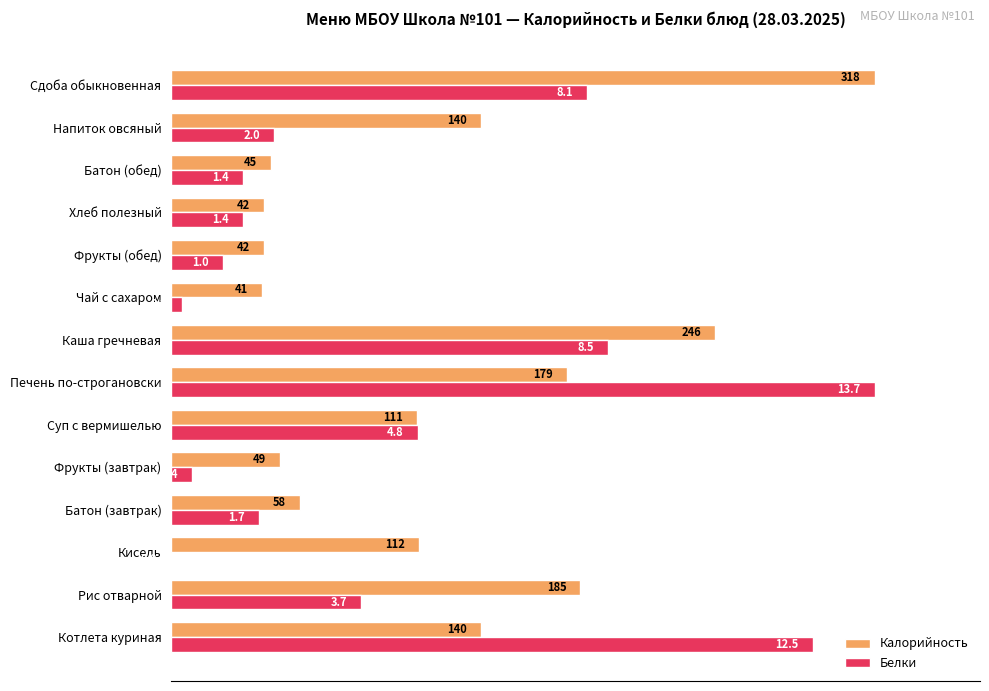

At how many categories does at least one series exceed 5?

14